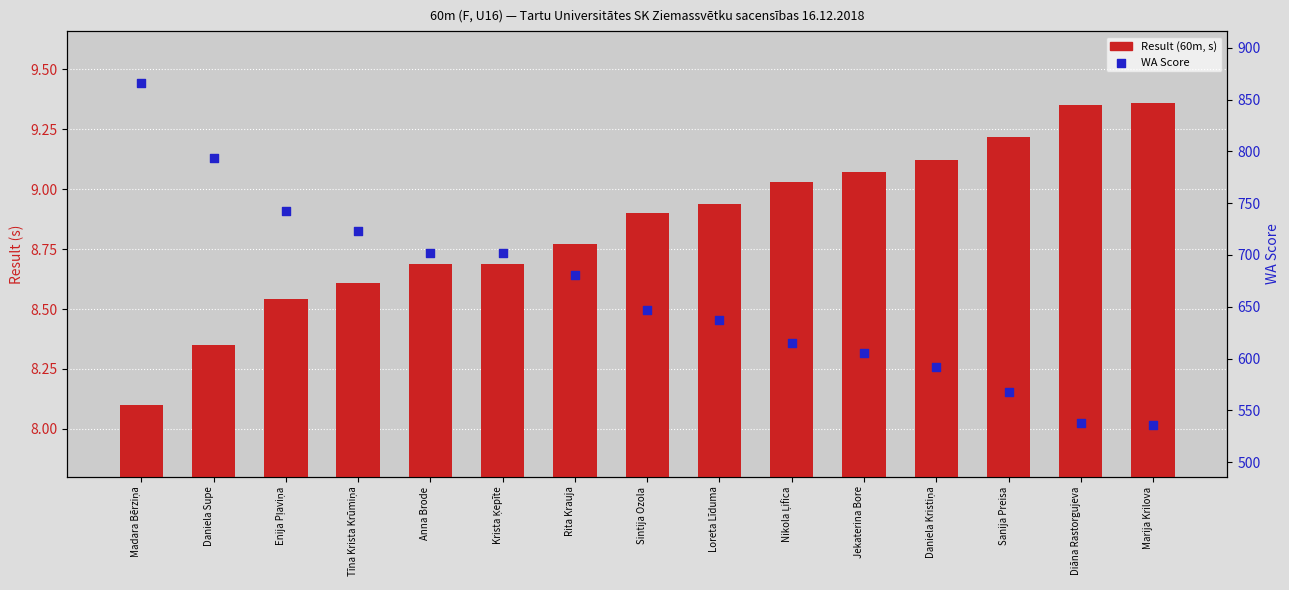

Which series reaches the minimum Y coordinate?

Result (60m, s)